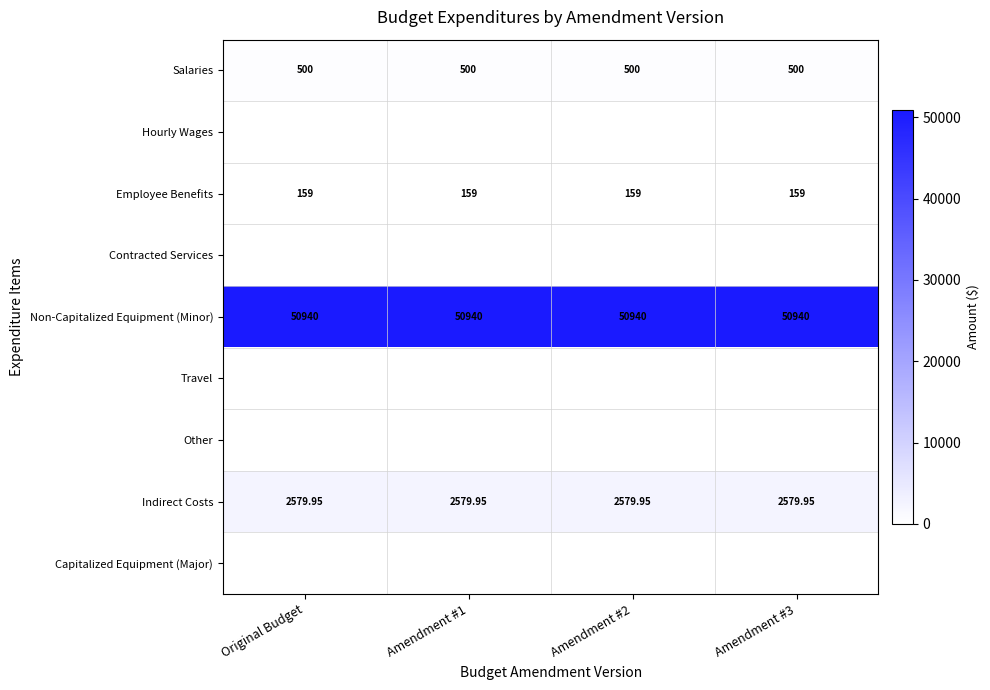

Is the value of Non-Capitalized Equipment (Minor) at Amendment #3 greater than the value of Employee Benefits at Amendment #3?

Yes